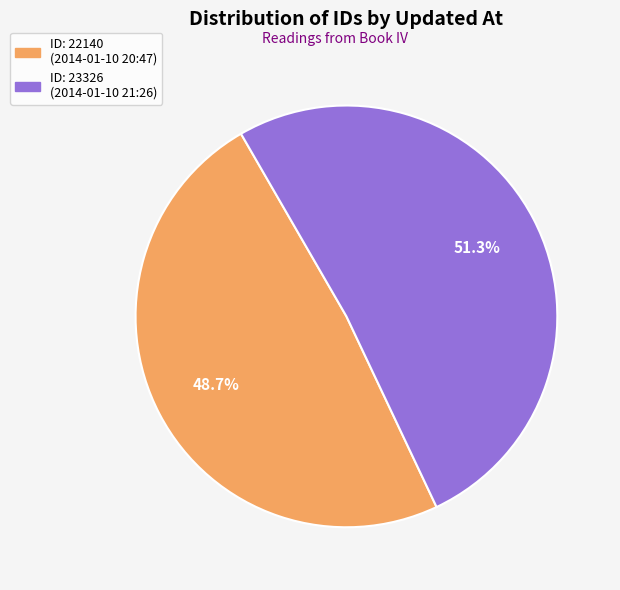

To the nearest percent, what is the average slice percentage?

50%